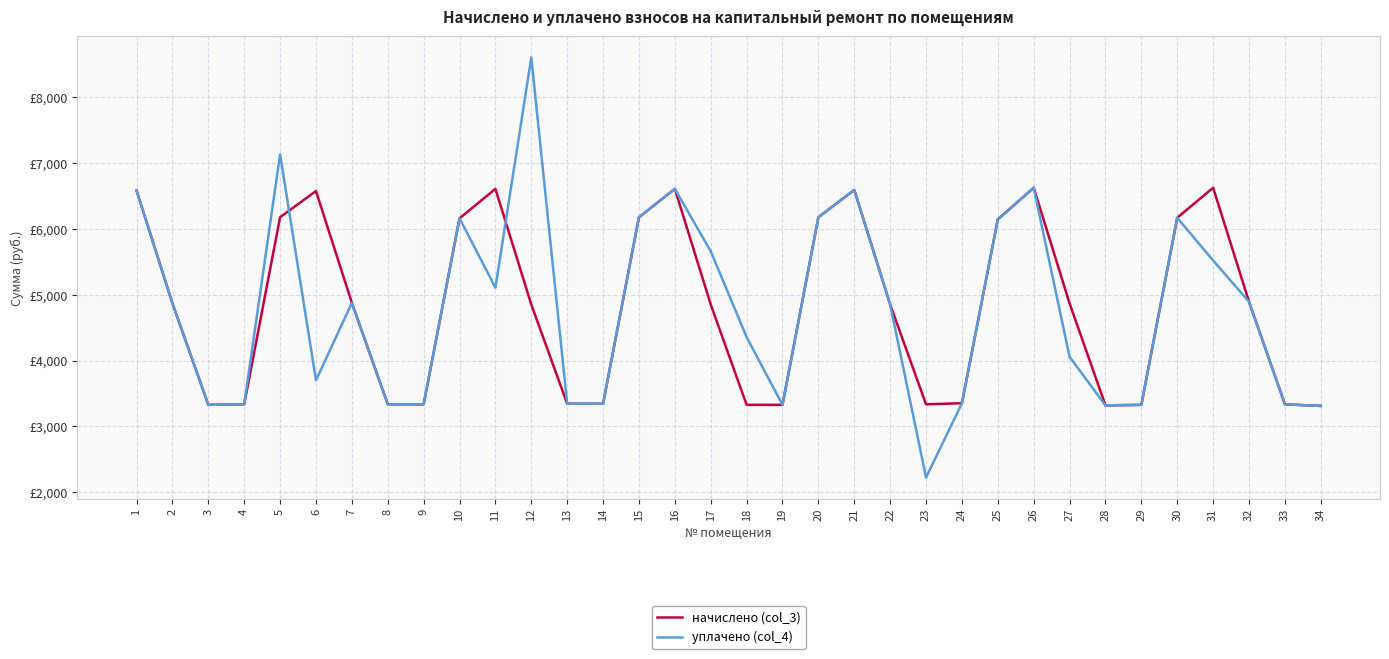

What is the difference between the уплачено (col_4) values at 5 and 24?

3778.4